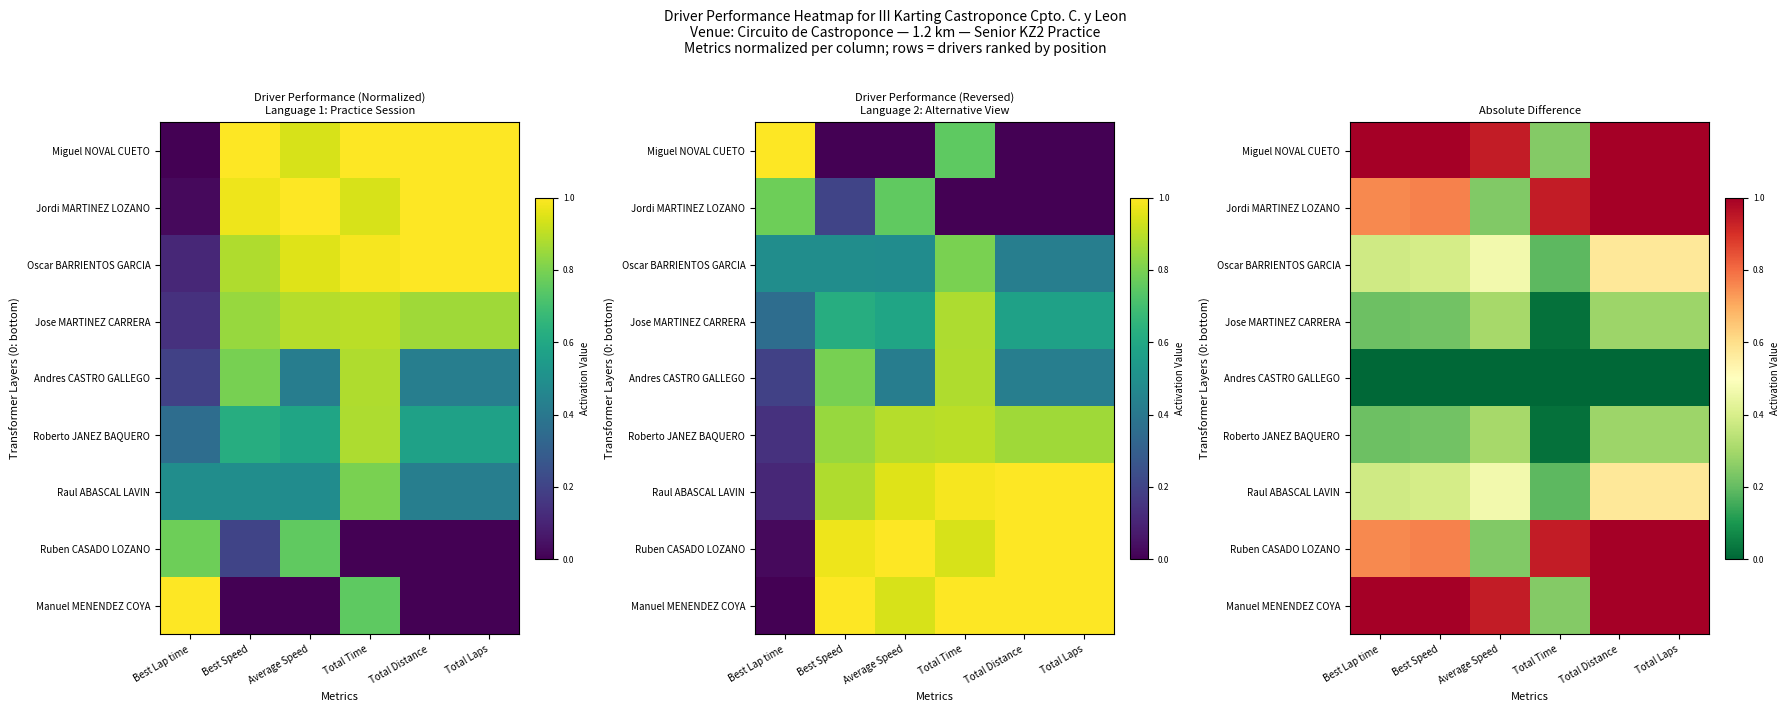

At how many categories does at least one series exceed 0?

6